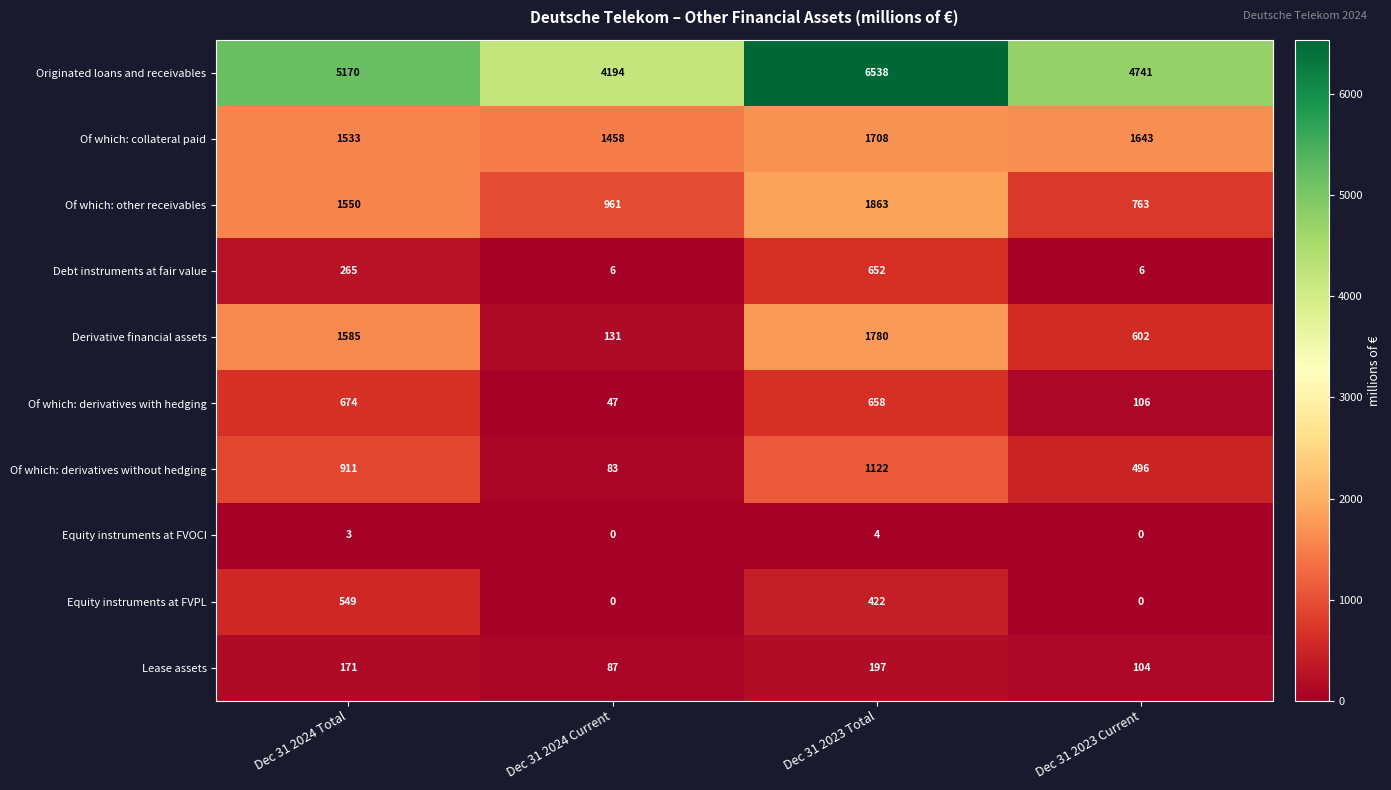

How many Of which: other receivables values are between 961 and 1863?

3